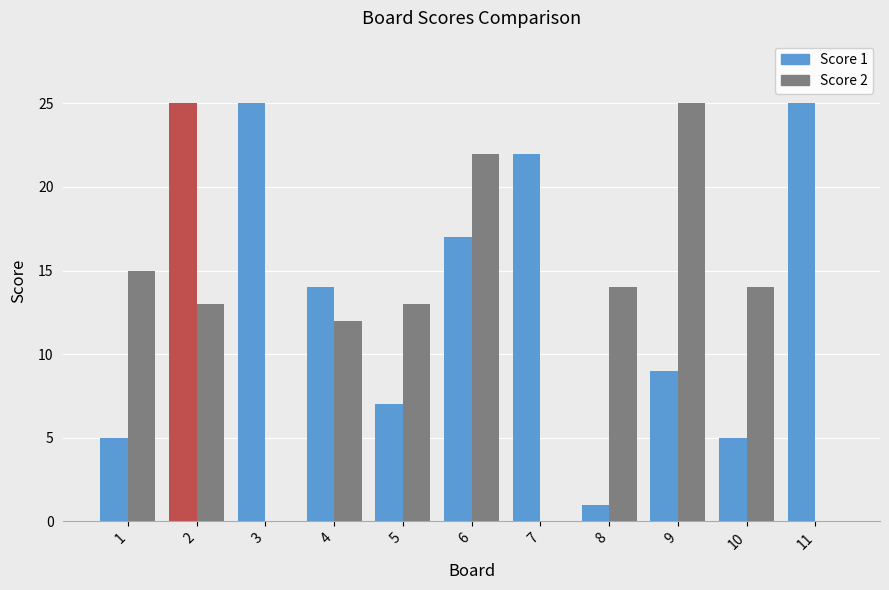

What is the highest value of the Score 2 series?

25